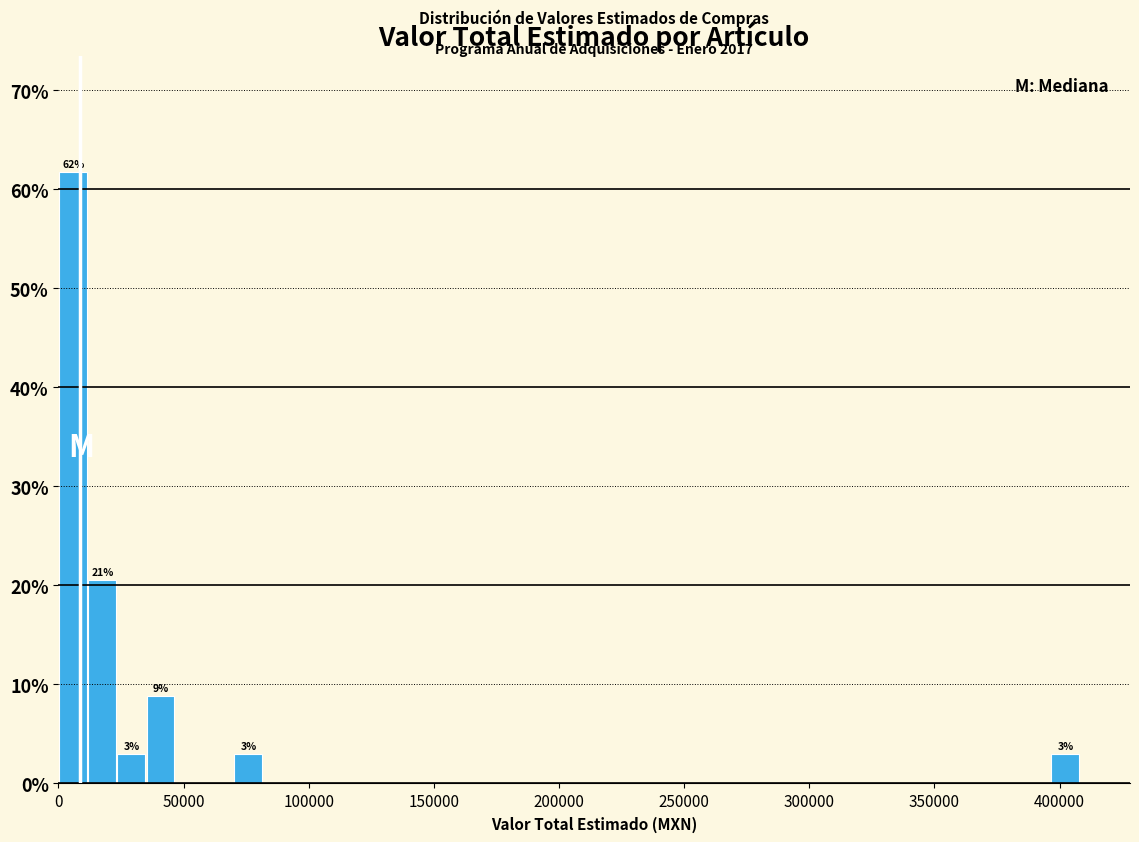

Around what value on the x-axis is the tallest bar? Give the approximate position of its centre, as read against the axis.

5000